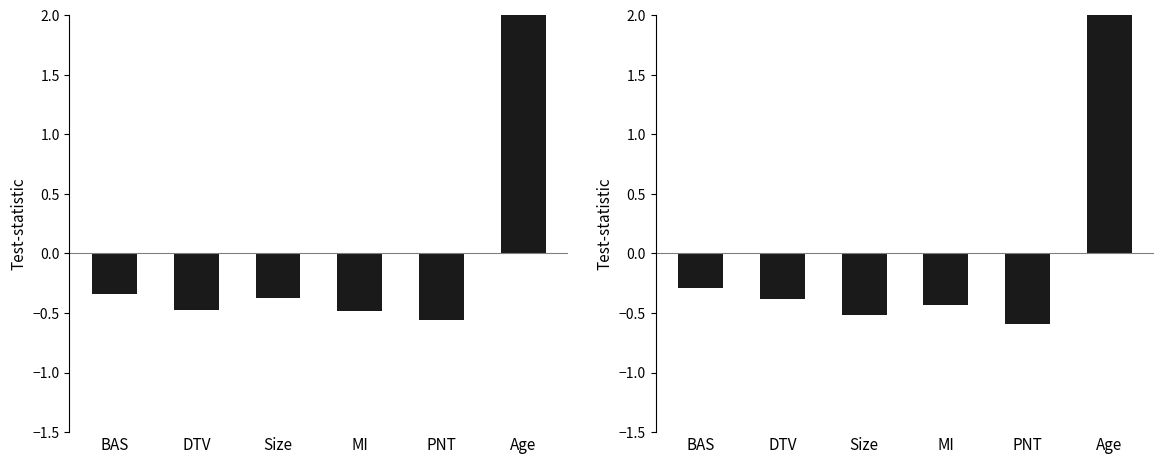

Which category has the lowest value across all series?

PNT